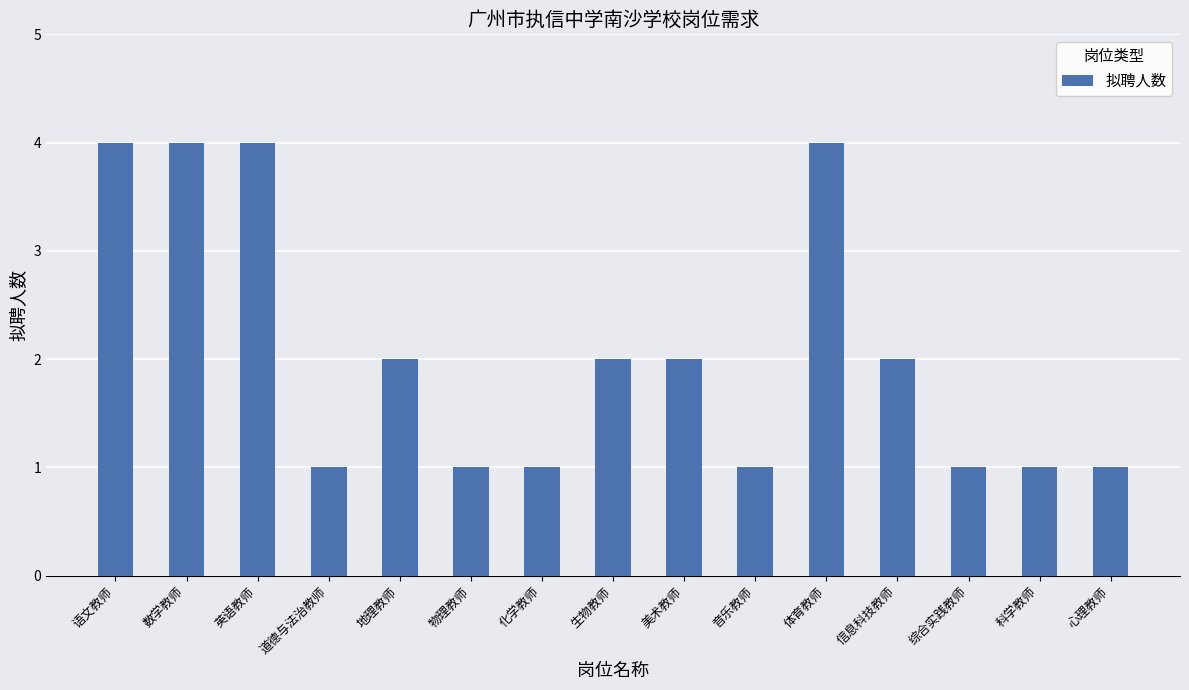

Reading left to right, transcribe all the data shown in this chart.

4	4	4	1	2	1	1	2	2	1	4	2	1	1	1